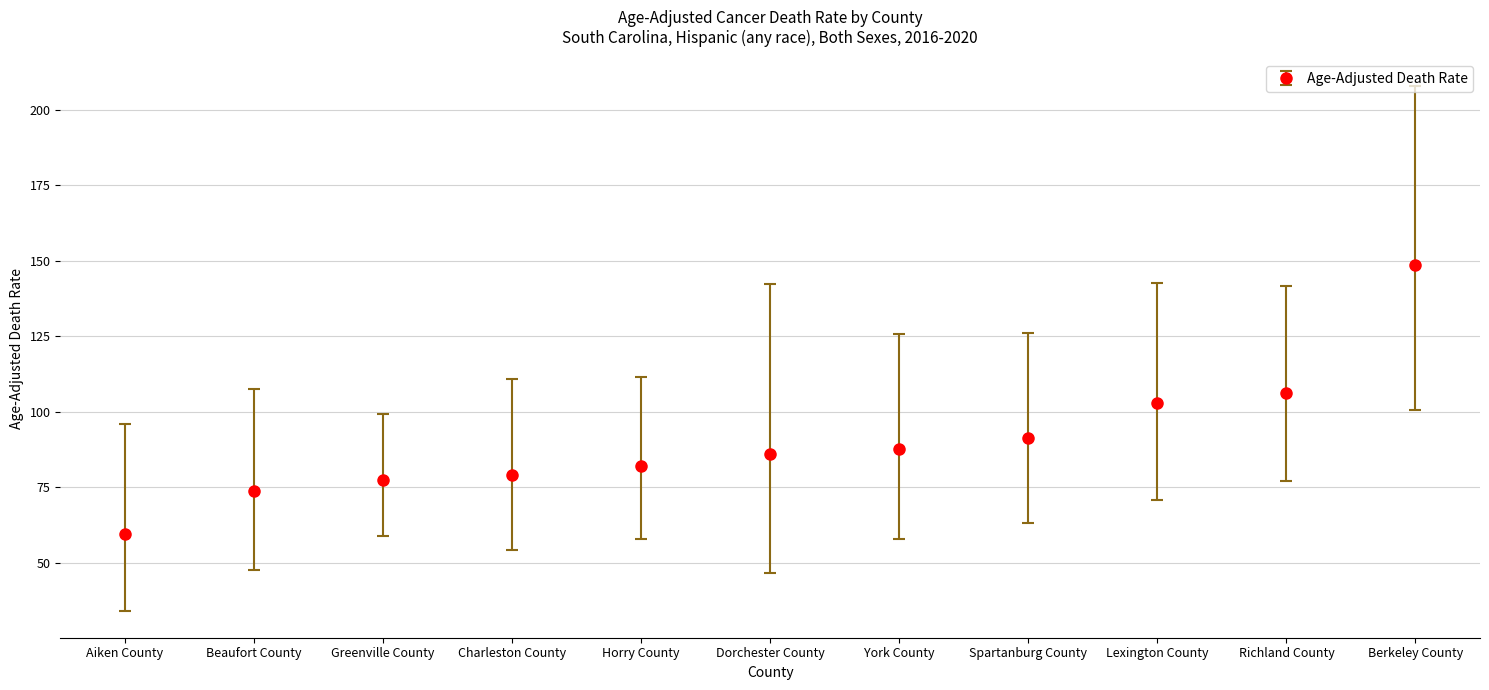

The chart shows a value of 79.2 at Charleston County. True or false?

True